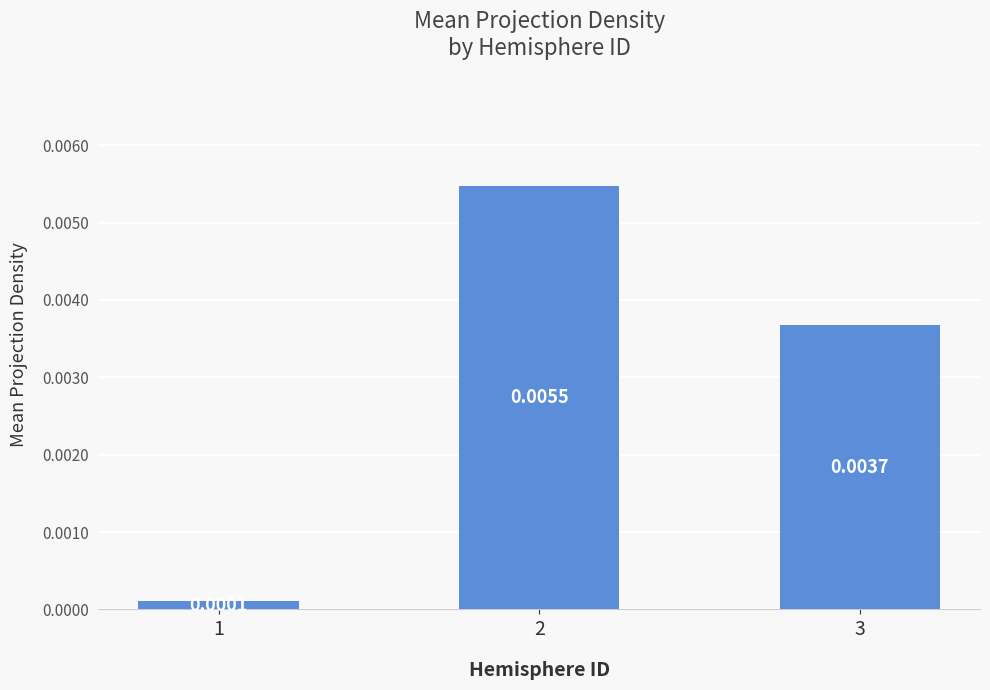

Which category has the lowest value across all series?

1